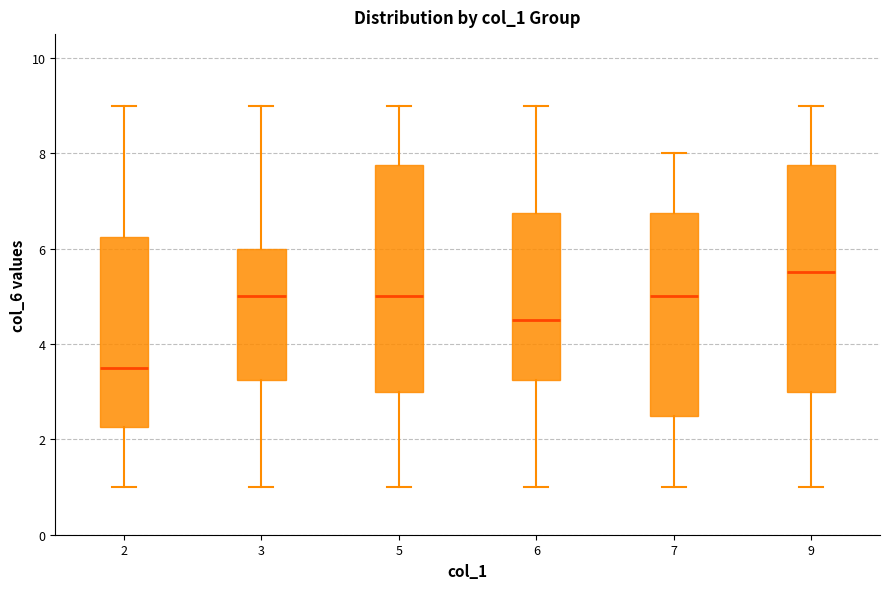

Reading left to right, transcribe this box plot: for each box, give where its median line is, the range the box spans, and where its two whiskers end, as read against the y-axis. The values are not printed on the chart, so give them approximately, as read against the axis.

2: median 3.6, box 2.2 to 6.2, whiskers 1.0 to 9.0
3: median 5.0, box 3.2 to 6.0, whiskers 1.0 to 9.0
5: median 5.0, box 3.0 to 7.8, whiskers 1.0 to 9.0
6: median 4.6, box 3.2 to 6.8, whiskers 1.0 to 9.0
7: median 5.0, box 2.6 to 6.8, whiskers 1.0 to 8.0
9: median 5.6, box 3.0 to 7.8, whiskers 1.0 to 9.0